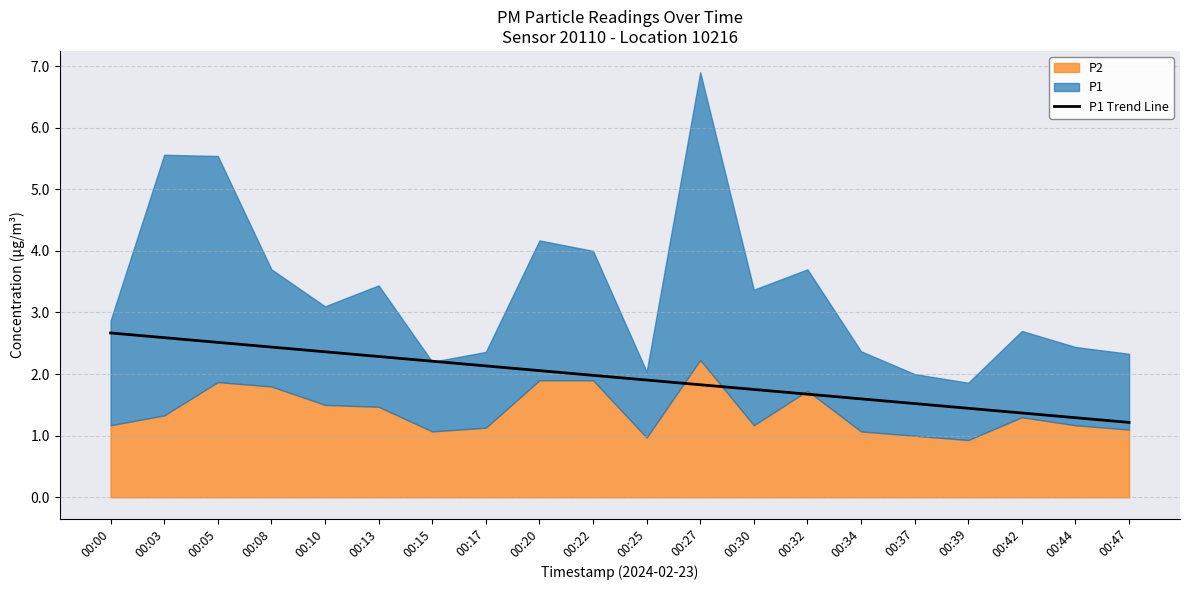

Reading left to right, list all the values displayed in this chart.

00:00=2.7	00:03=2.6	00:05=2.5	00:08=2.4	00:10=2.4	00:13=2.3	00:15=2.2	00:17=2.1	00:20=2.1	00:22=2.0	00:25=1.9	00:27=1.8	00:30=1.8	00:32=1.7	00:34=1.6	00:37=1.5	00:39=1.4	00:42=1.4	00:44=1.3	00:47=1.2